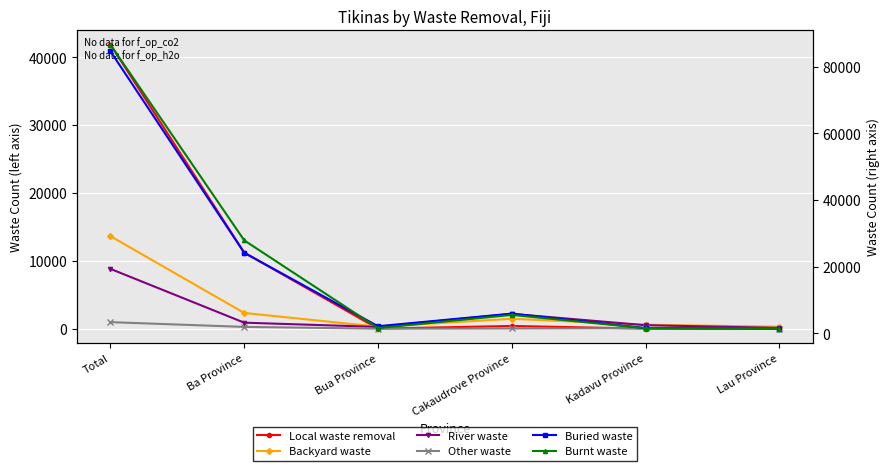

What is the label of the 4th point from the left?

Cakaudrove Province